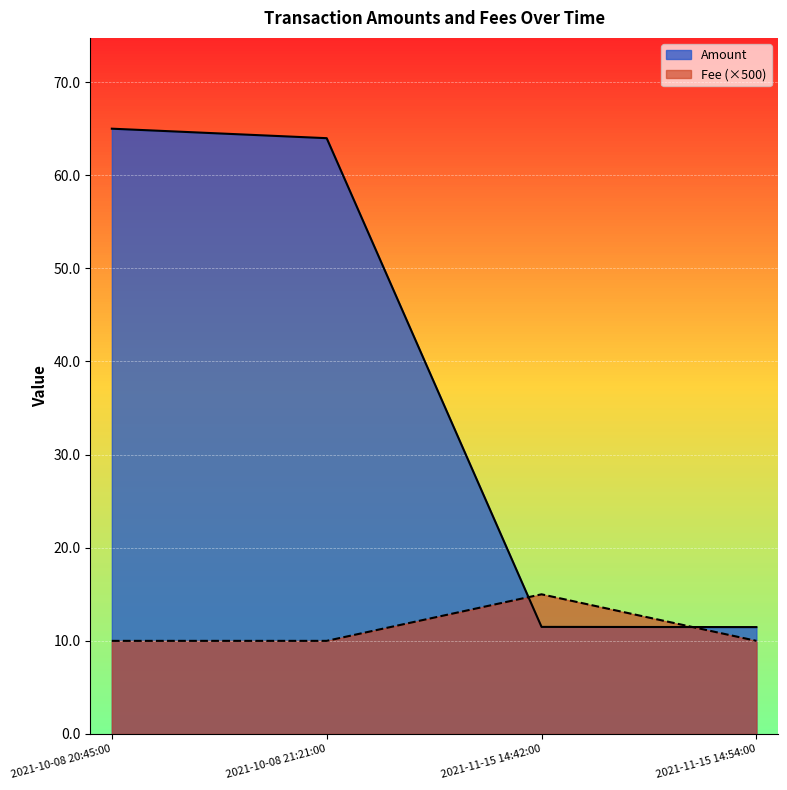

What is the average value of the Fee series?

11.2